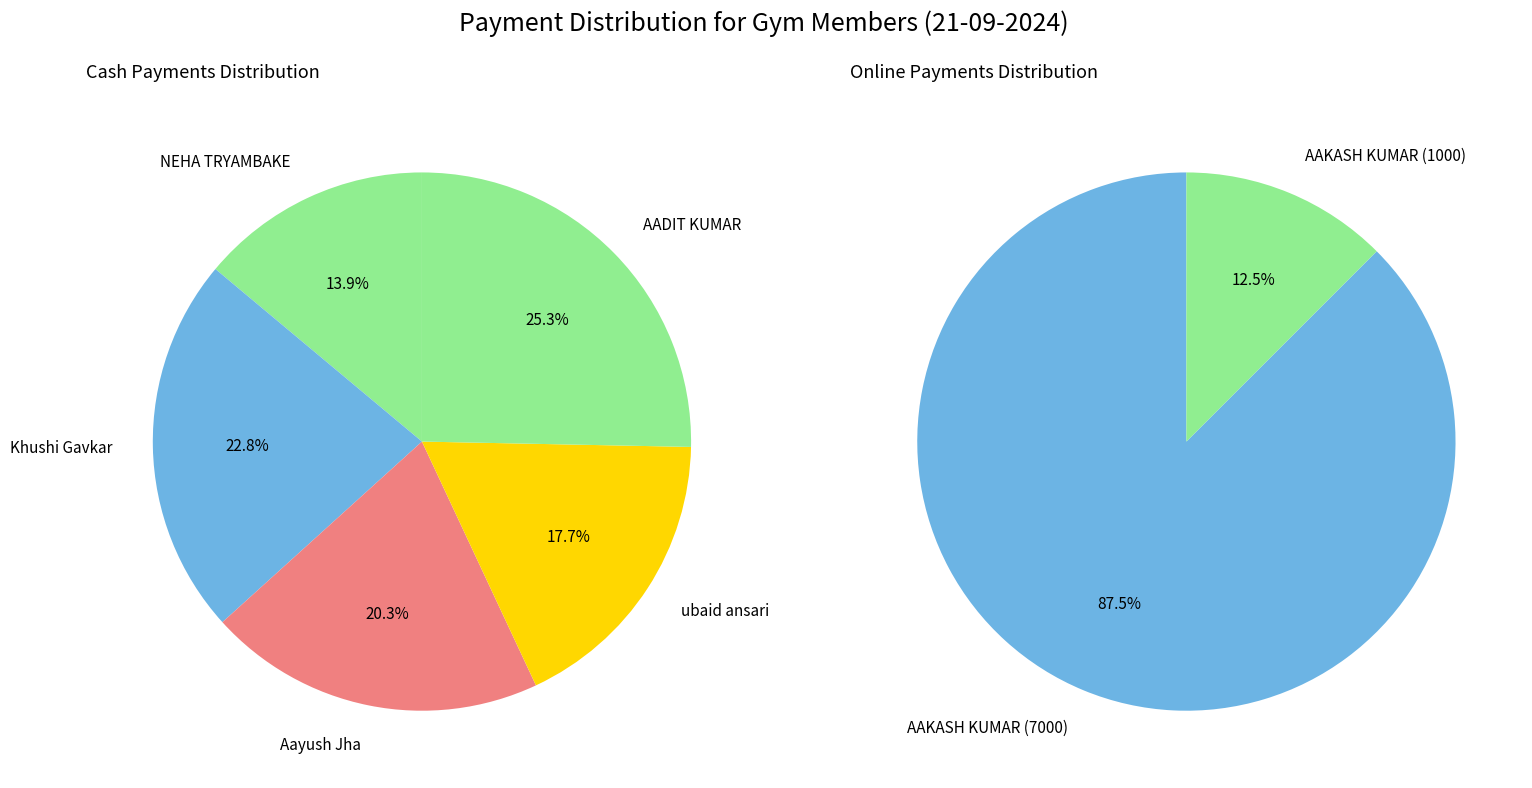

Does ubaid ansari account for over 50% of the chart?

No